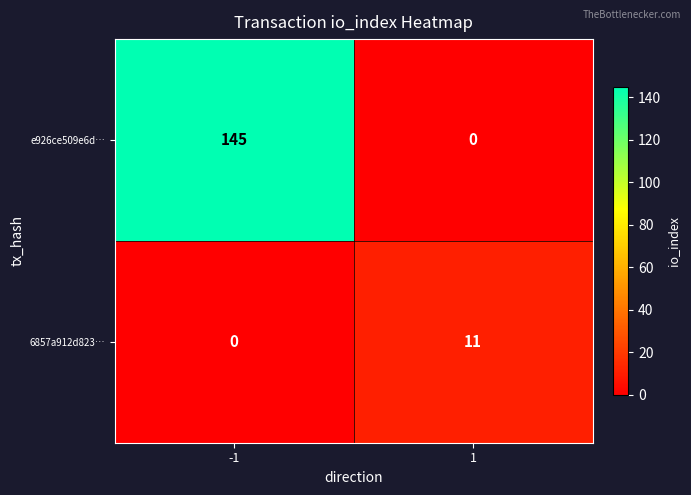

Which series has the widest spread of values?

e926ce509e6d…